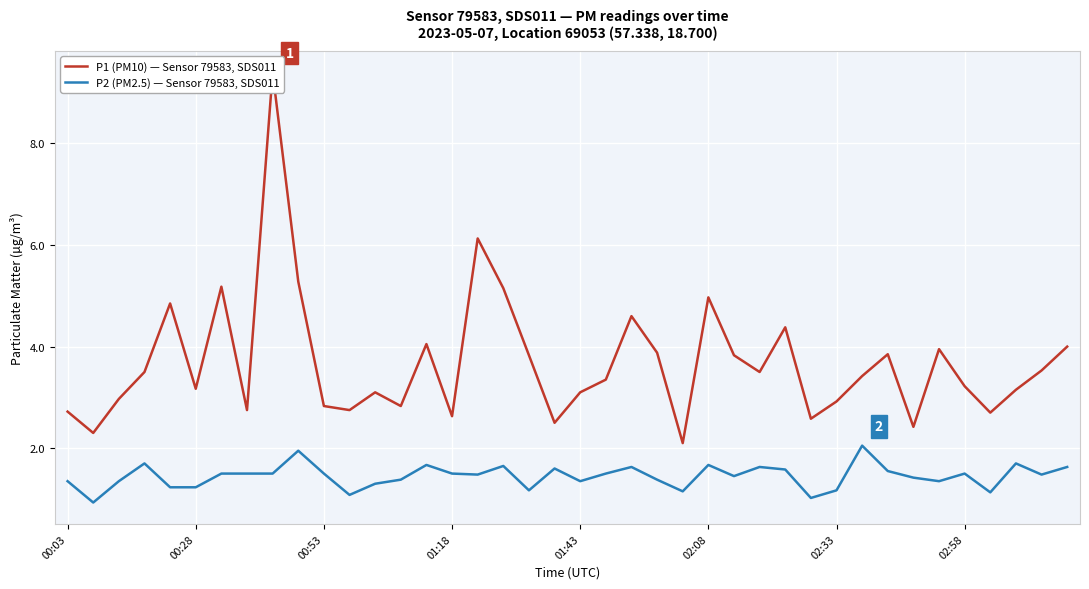

Which category has the lowest value in the P1 (PM10) — Sensor 79583, SDS011 series?

24